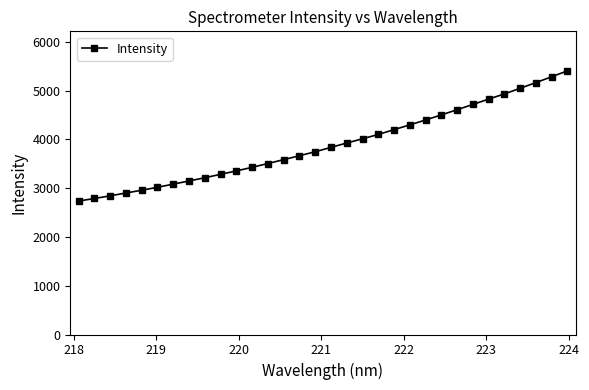

What is the maximum value shown in the chart?

5406.4